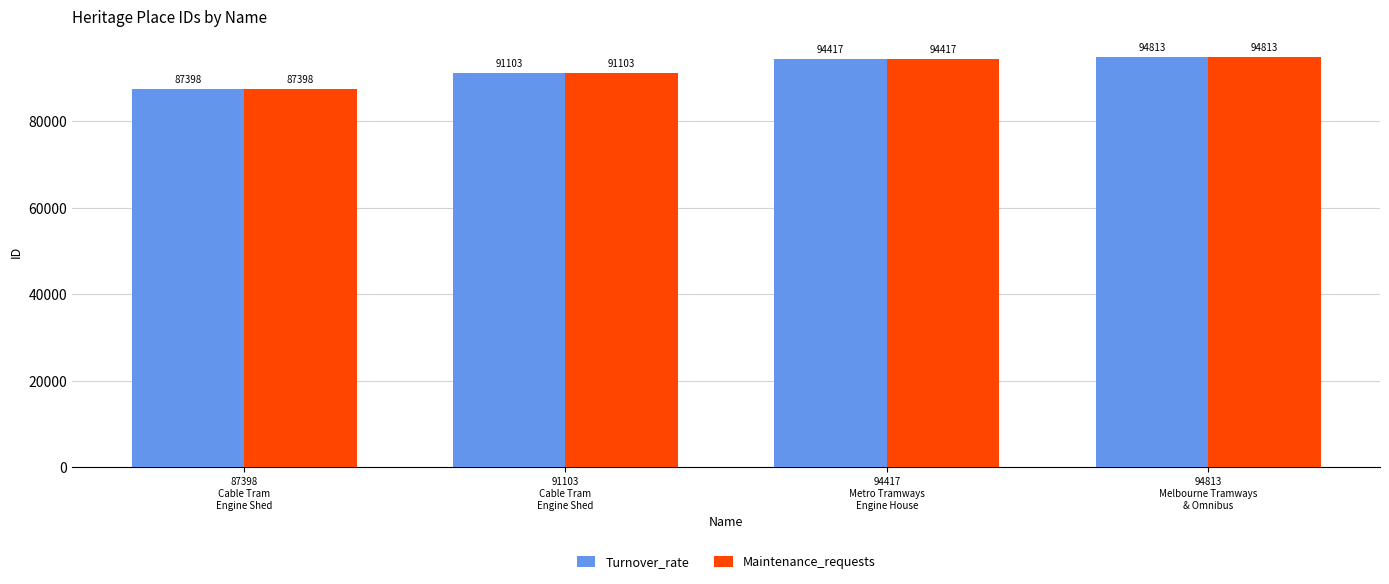

Reading left to right, list all the values displayed in this chart.

Turnover_rate: 87398
Cable Tram
Engine Shed=87398	91103
Cable Tram
Engine Shed=91103	94417
Metro Tramways
Engine House=94417	94813
Melbourne Tramways
& Omnibus=94813
Maintenance_requests: 87398
Cable Tram
Engine Shed=87398	91103
Cable Tram
Engine Shed=91103	94417
Metro Tramways
Engine House=94417	94813
Melbourne Tramways
& Omnibus=94813